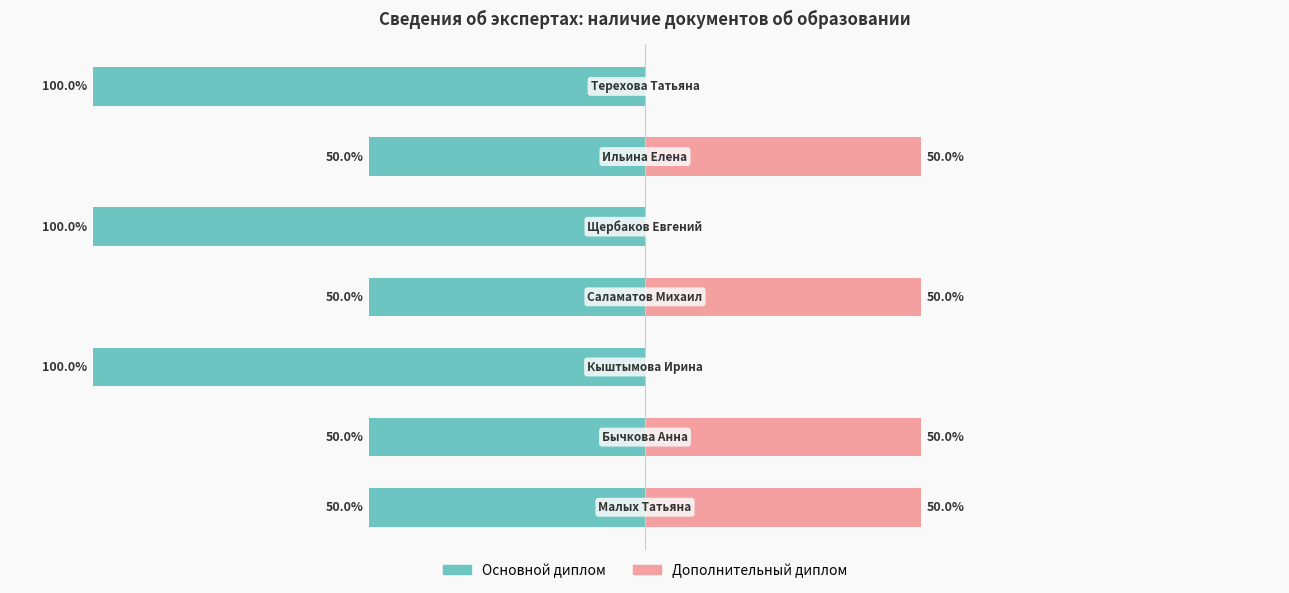

What is the value of the Дополнительный диплом bar at the 4th from the left?

50